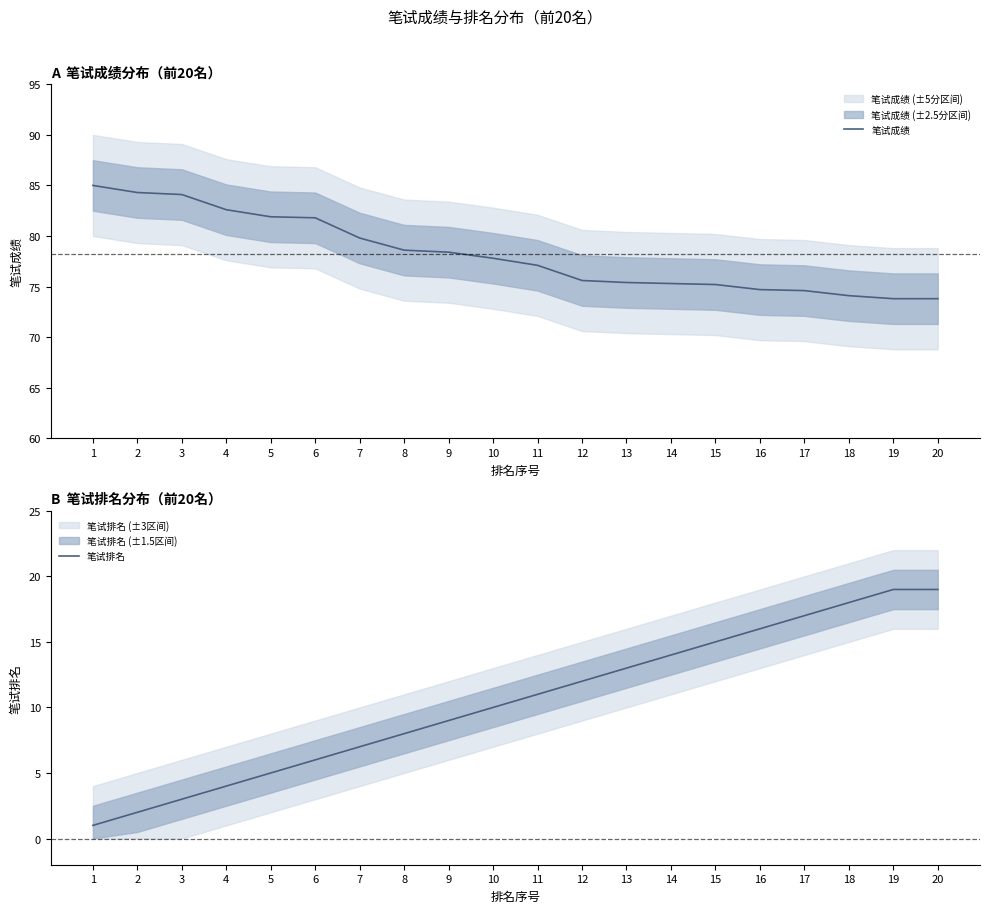

List the series in order of their peak value, lowest first.

笔试排名, 笔试成绩